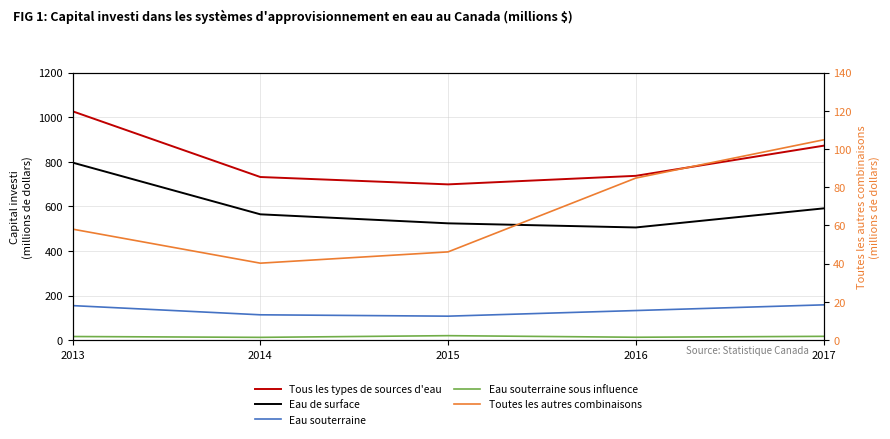

Which series changed the most between 2014 and 2015?

Eau de surface